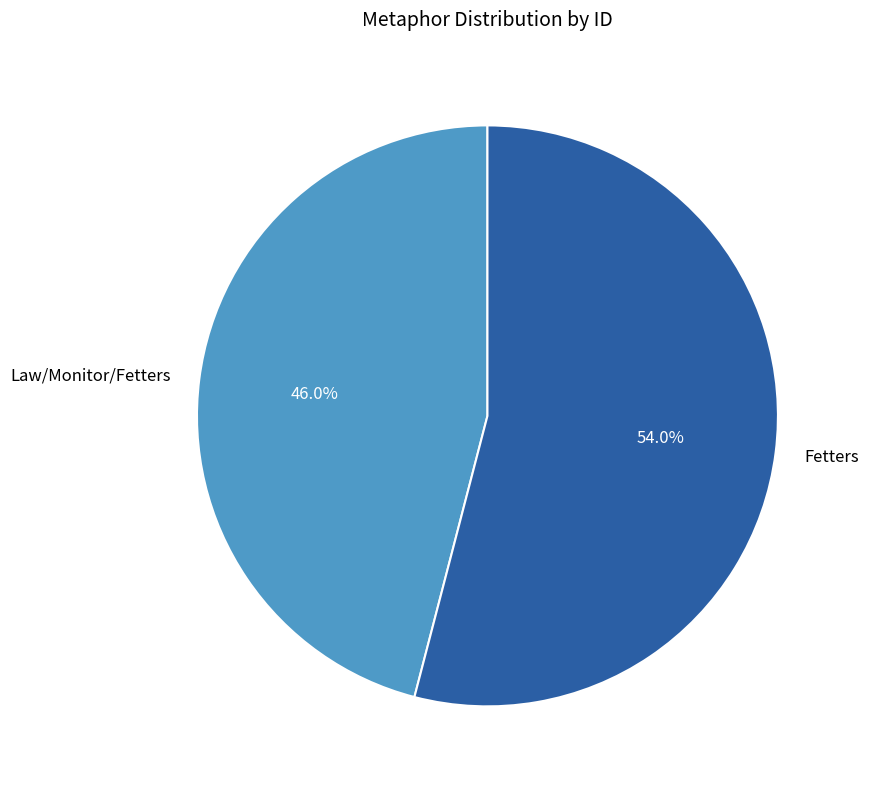

Which slice is the smallest?

Law/Monitor/Fetters